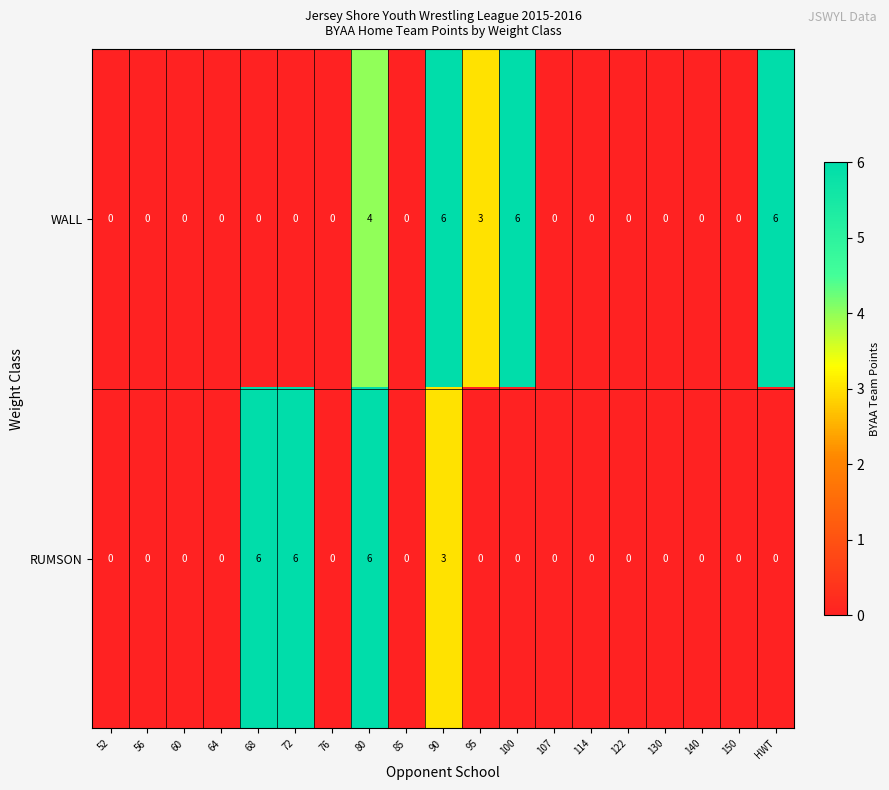

How many values in the WALL series exceed 0?

5